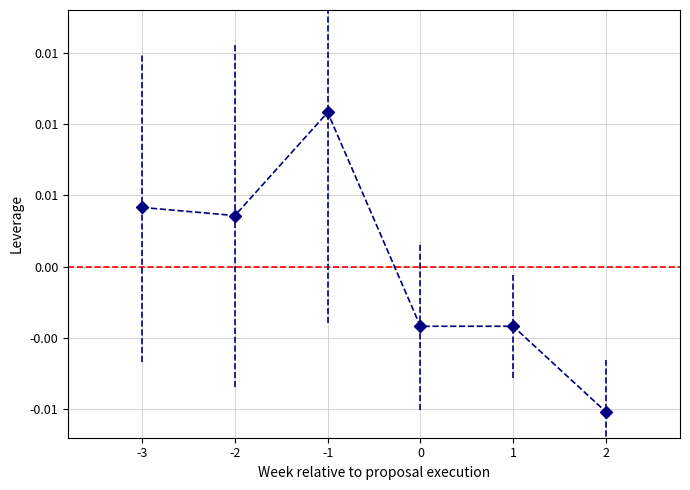

Does the chart have visible grid lines?

Yes